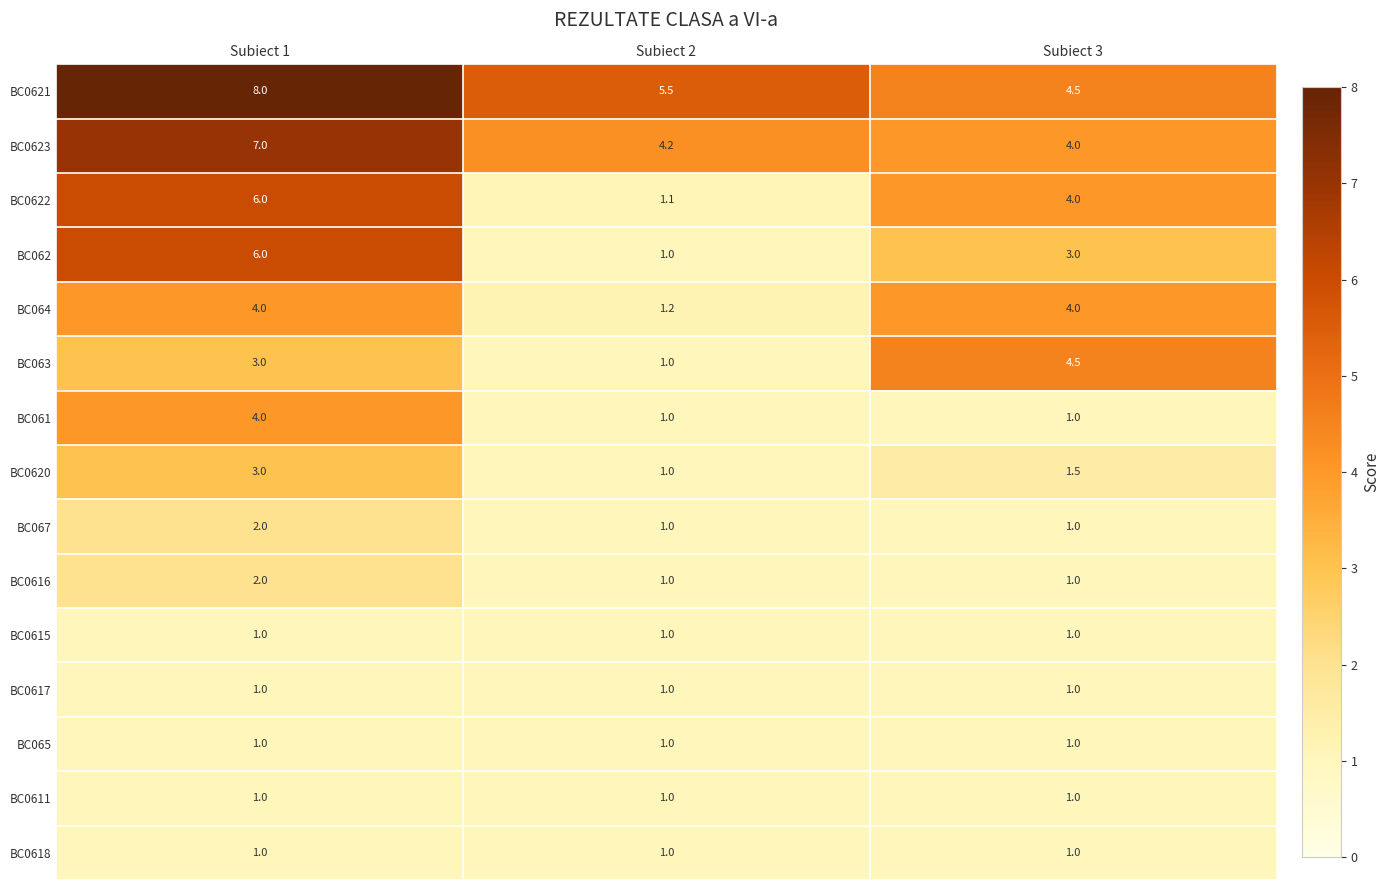

The value of BC0616 at Subiect 1 is 2.0. True or false?

True